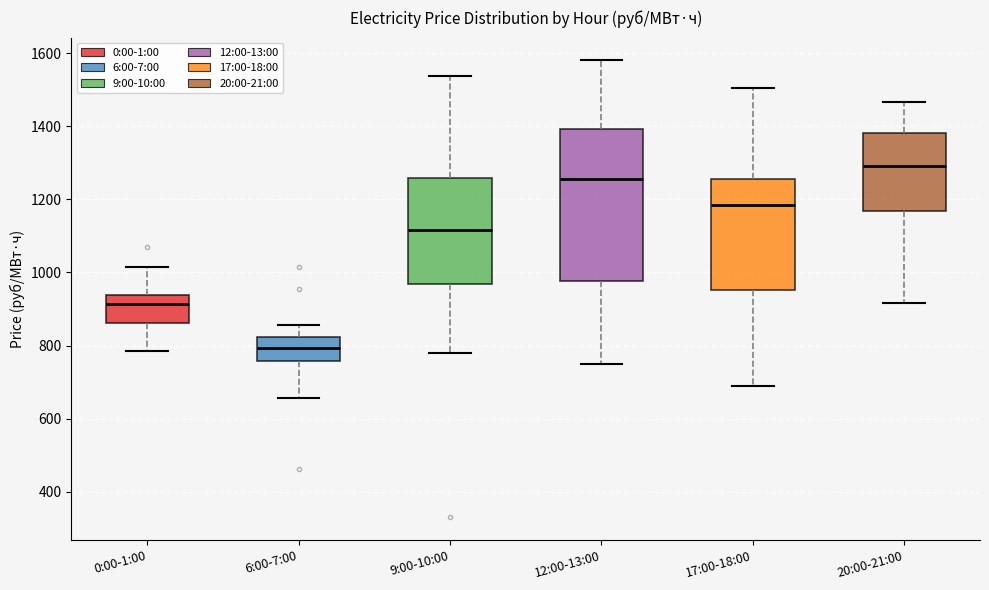

Which box is the tallest, from its lower edge to its upper edge?

12:00-13:00